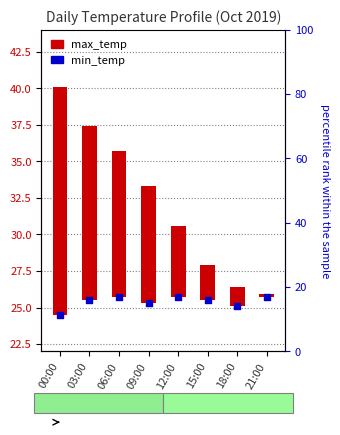

At which category is the sum across all series the highest?

00:00